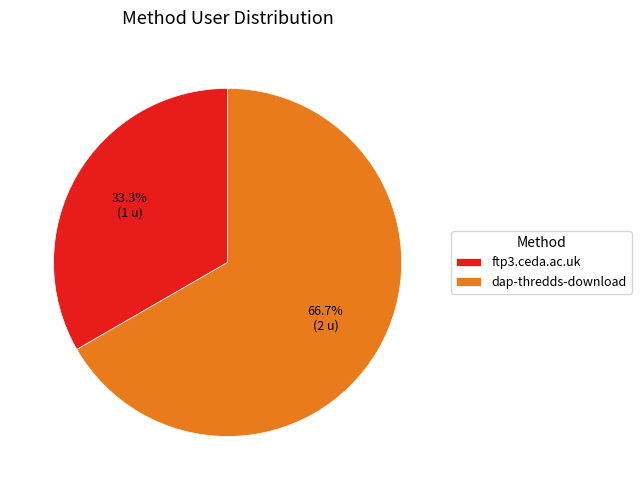

Is ftp3.ceda.ac.uk the majority of the pie?

No